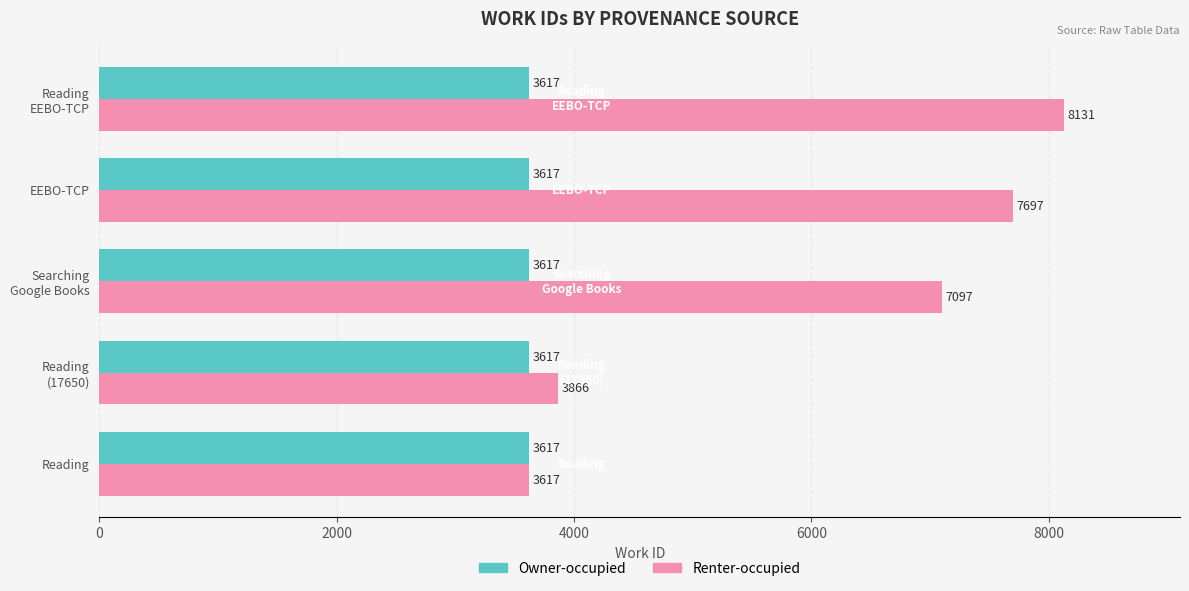

The value of Owner-occupied at Reading is 3617. True or false?

True